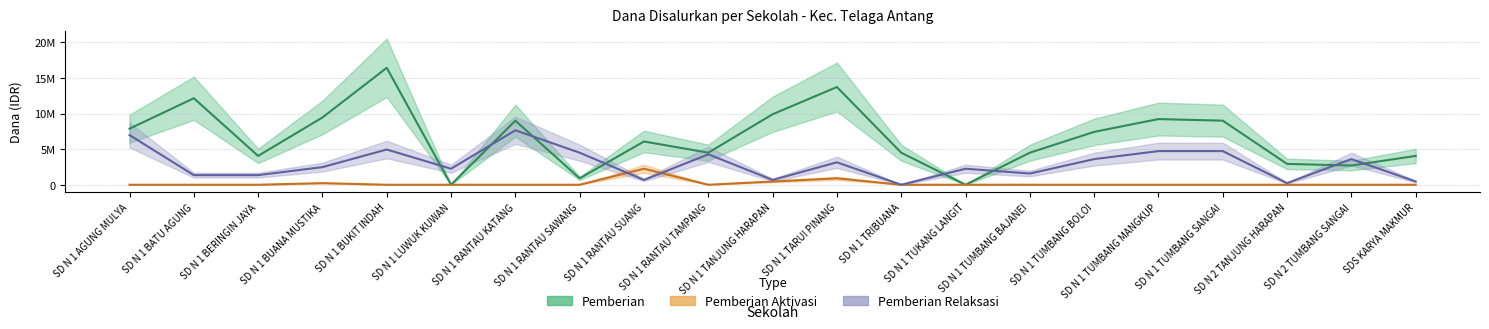

Does the chart have visible grid lines?

Yes